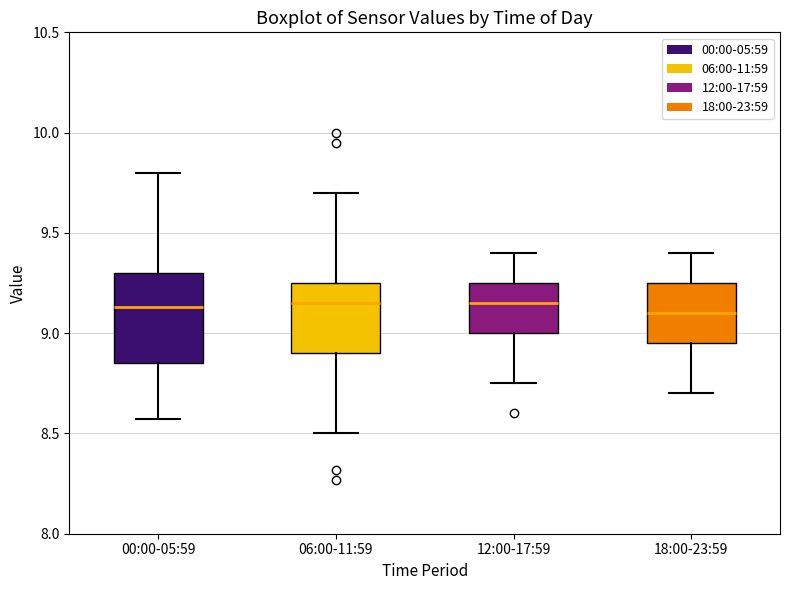

Reading left to right, transcribe this box plot: for each box, give where its median line is, the range the box spans, and where its two whiskers end, as read against the y-axis. The values are not printed on the chart, so give them approximately, as read against the axis.

00:00-05:59: median 9.15, box 8.85 to 9.30, whiskers 8.55 to 9.80
06:00-11:59: median 9.15, box 8.90 to 9.25, whiskers 8.50 to 9.70
12:00-17:59: median 9.15, box 9.00 to 9.25, whiskers 8.75 to 9.40
18:00-23:59: median 9.10, box 8.95 to 9.25, whiskers 8.70 to 9.40